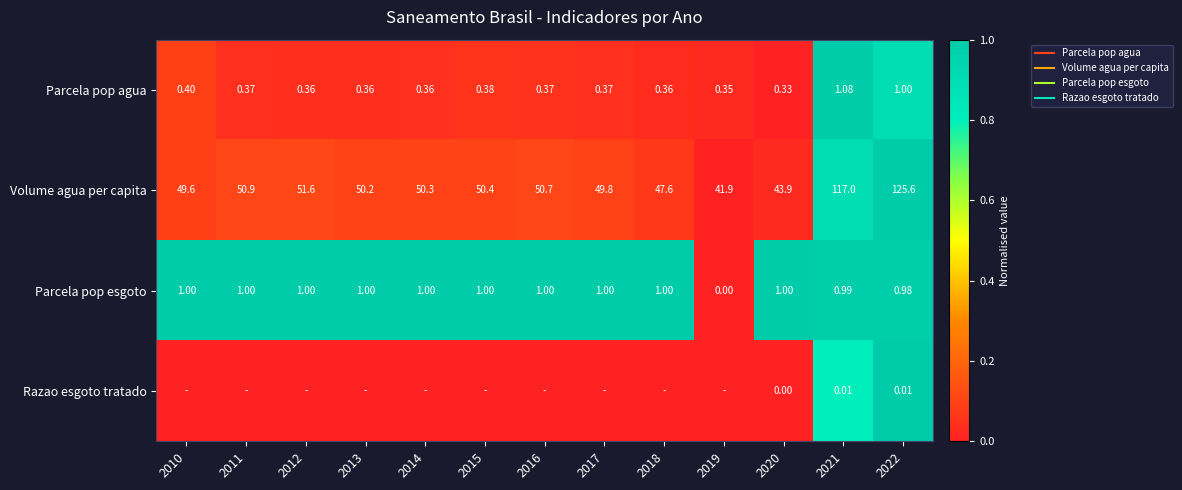

True or false: Volume agua per capita has a value of 0.1 at 2017.

False